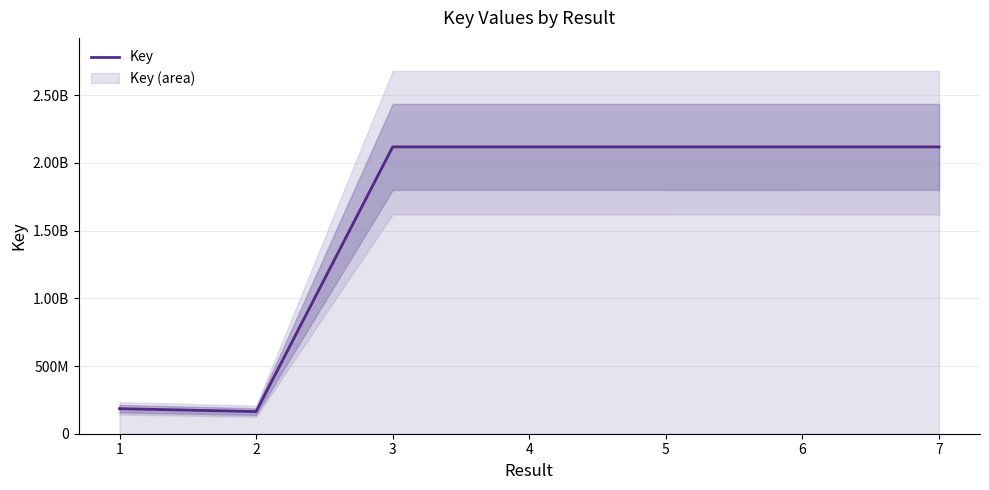

Reading left to right, transcribe all the data shown in this chart.

185029350	163624555	2117862932	2117862947	2117847888	2117847873	2117862889